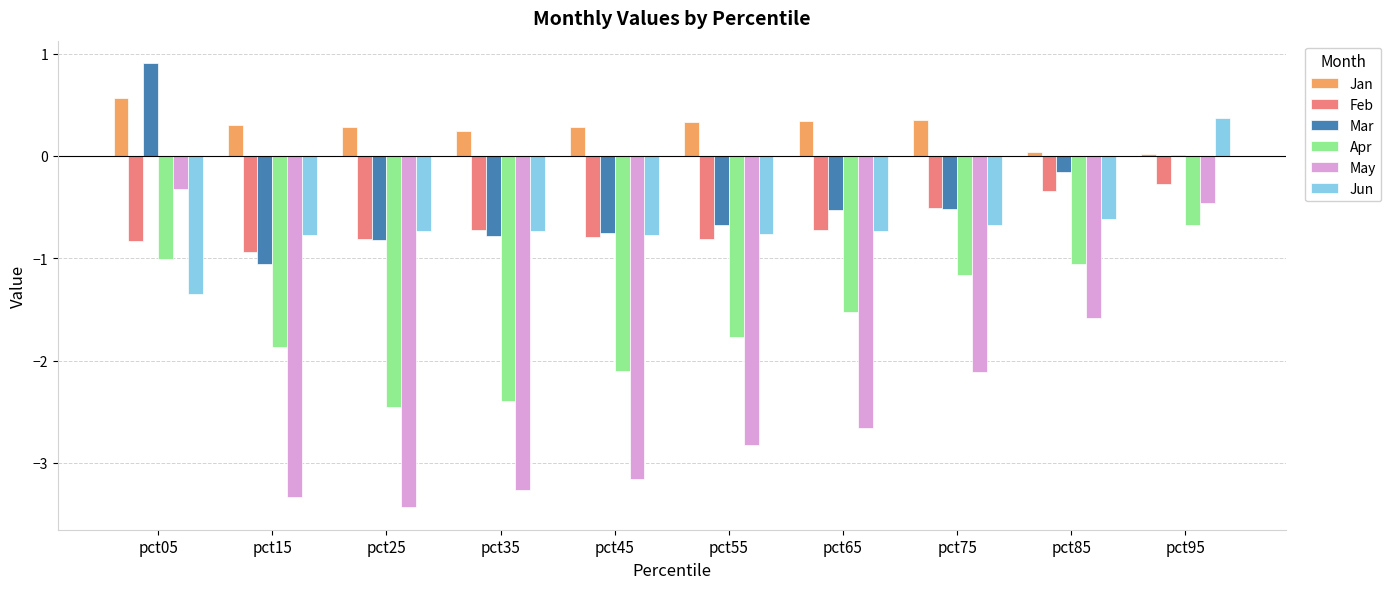

At which label does Apr reach its peak?

pct95